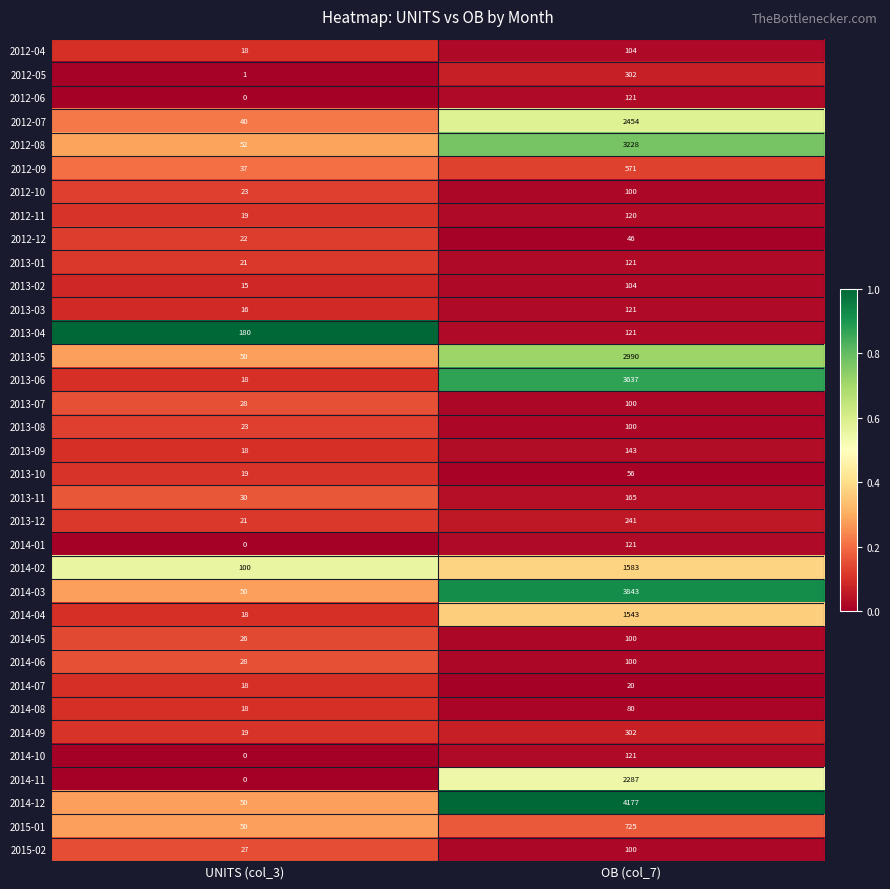

List the labels in order of 2014-03 value, smallest first.

UNITS (col_3), OB (col_7)